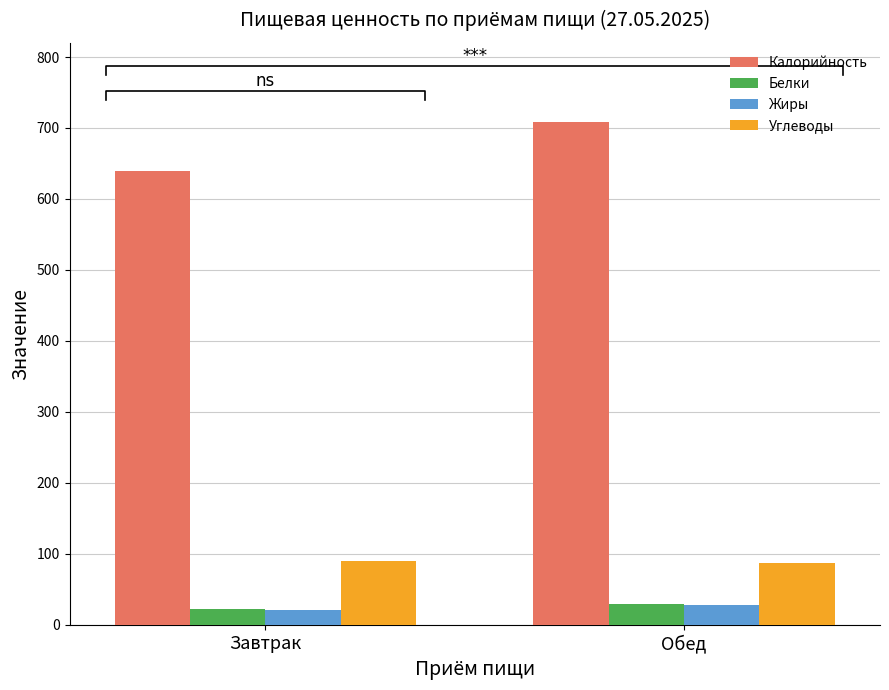

At which category is the sum across all series the highest?

Обед